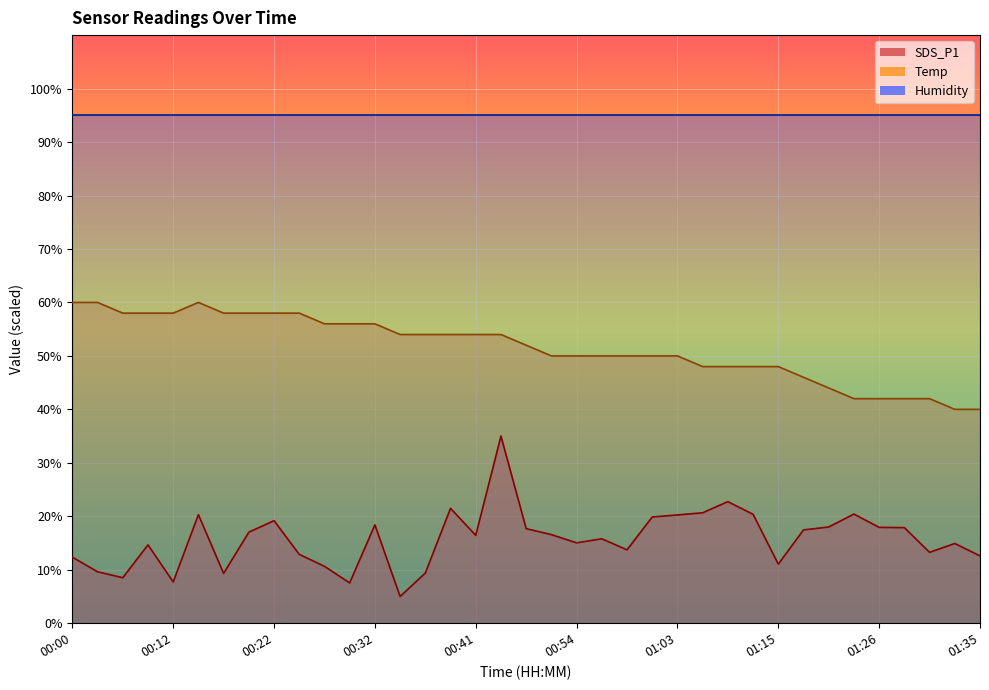

The Temp series shows 66.7 at 01:11. True or false?

False